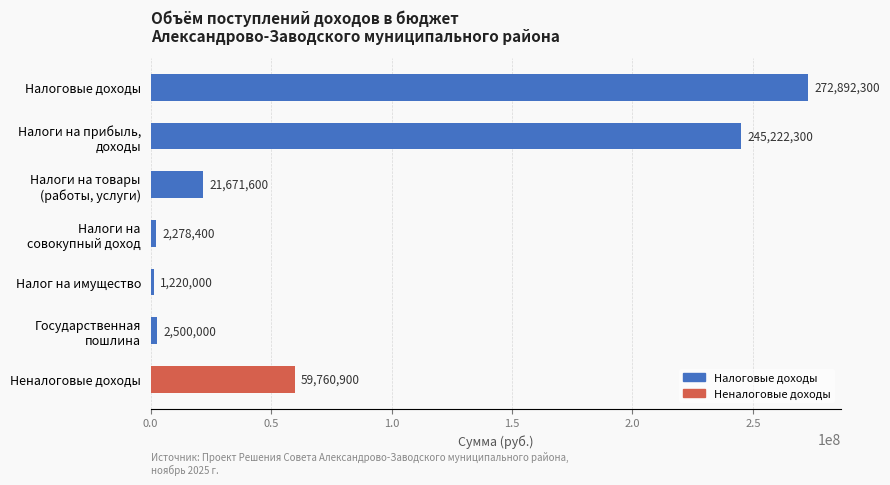

What is the value of the 1st bar from the top?

272892300